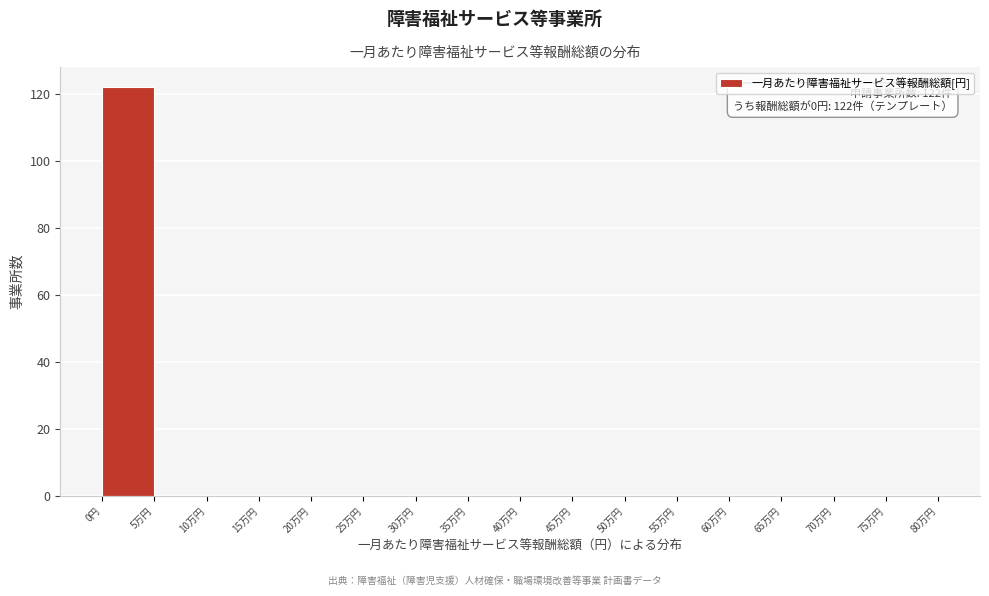

Reading left to right, transcribe all the data shown in this chart.

0円=122	5万円=0	10万円=0	15万円=0	20万円=0	25万円=0	30万円=0	35万円=0	40万円=0	45万円=0	50万円=0	55万円=0	60万円=0	65万円=0	70万円=0	75万円=0